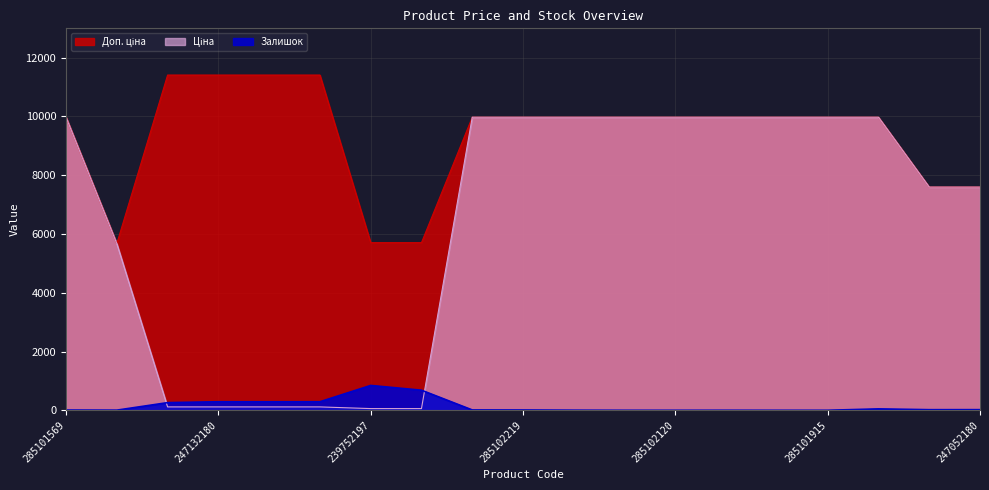

How many interior local peaks does the Залишок series have?

4